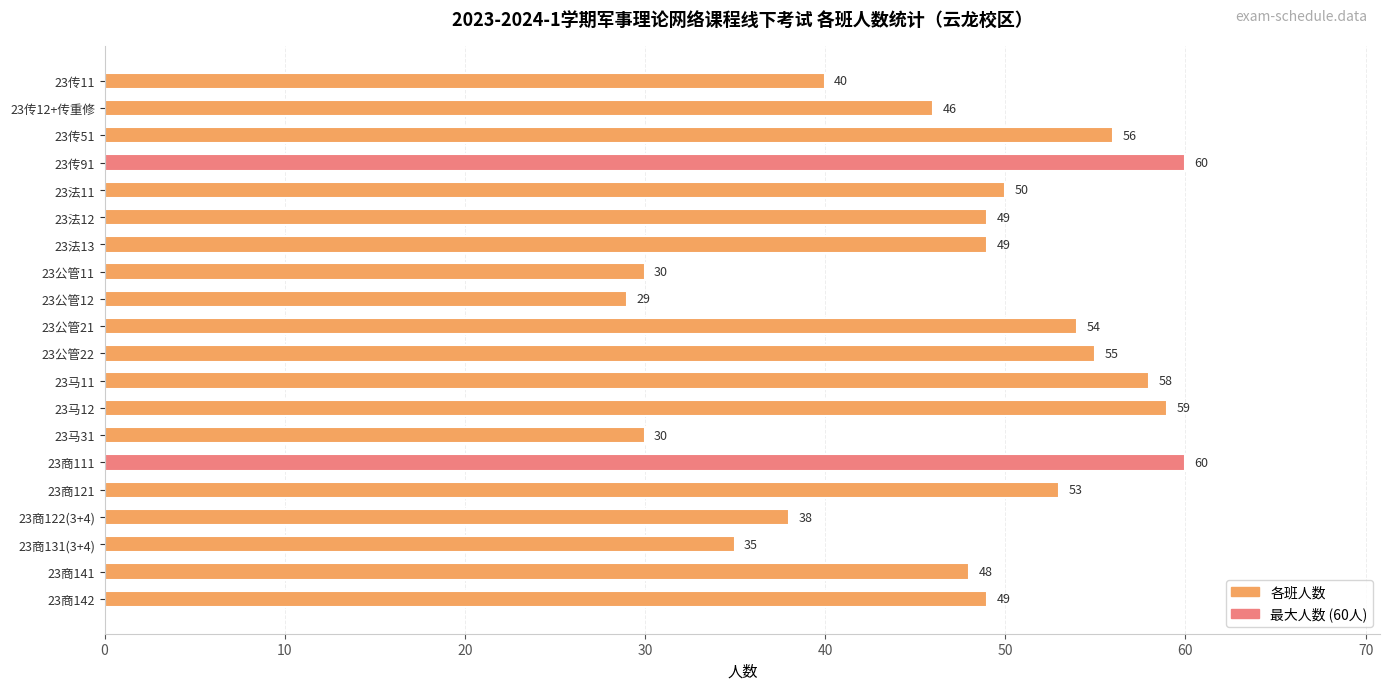

What position from the top is 23传11?

1